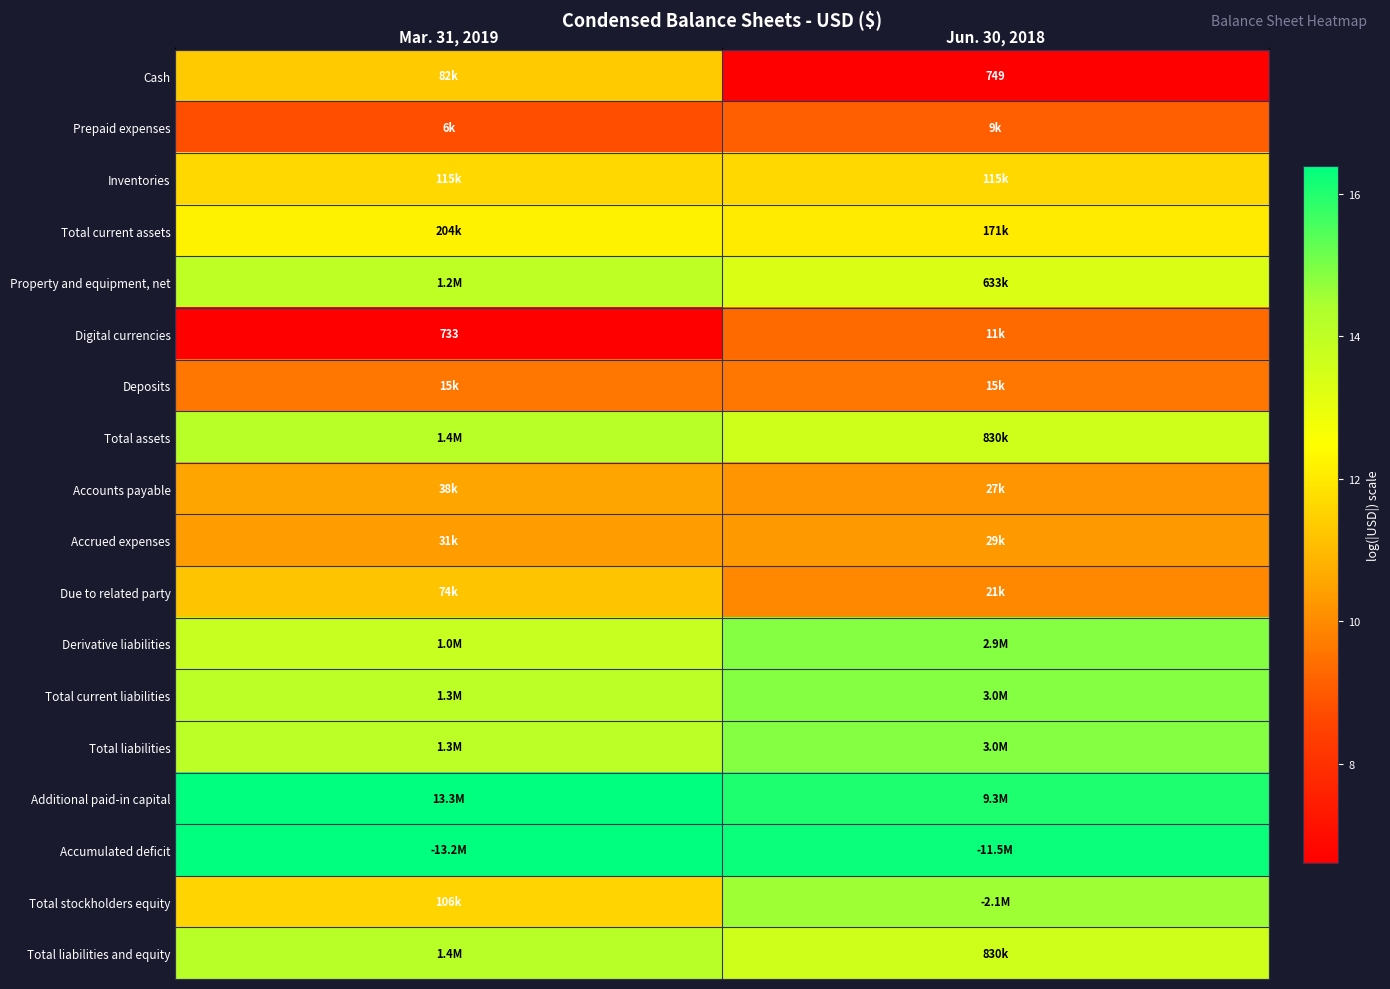

Is it true that Additional paid-in capital equals 16.0 at Jun. 30, 2018?

True